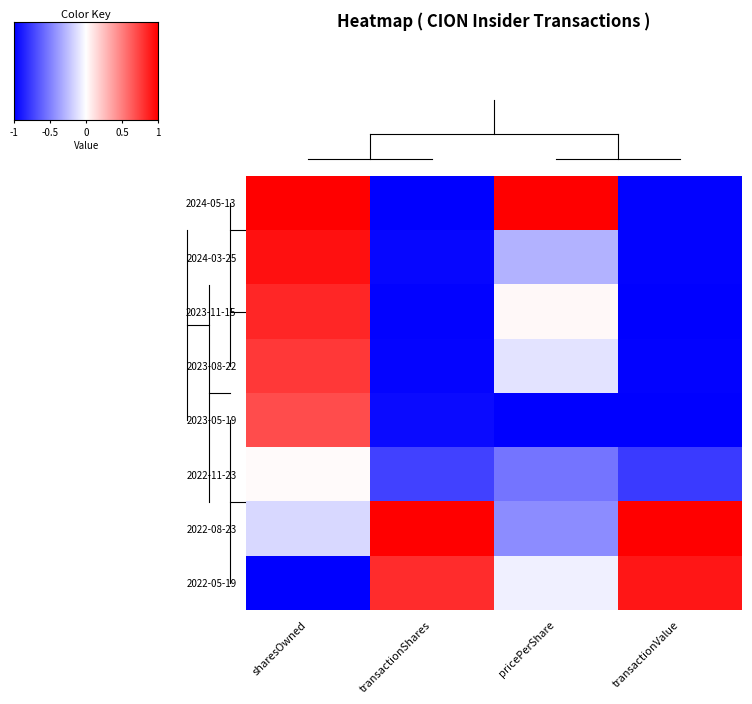

Reading left to right, what are all the values shown in this chart?

2024-05-13: sharesOwned=1.0	transactionShares=-1.0	pricePerShare=1.0	transactionValue=-1.0
2024-03-25: sharesOwned=0.9	transactionShares=-1.0	pricePerShare=-0.3	transactionValue=-1.0
2023-11-15: sharesOwned=0.9	transactionShares=-1.0	pricePerShare=0.0	transactionValue=-1.0
2023-08-22: sharesOwned=0.8	transactionShares=-1.0	pricePerShare=-0.1	transactionValue=-1.0
2023-05-19: sharesOwned=0.7	transactionShares=-1.0	pricePerShare=-1.0	transactionValue=-1.0
2022-11-23: sharesOwned=0.0	transactionShares=-0.7	pricePerShare=-0.5	transactionValue=-0.8
2022-08-23: sharesOwned=-0.1	transactionShares=1.0	pricePerShare=-0.4	transactionValue=1.0
2022-05-19: sharesOwned=-1.0	transactionShares=0.8	pricePerShare=-0.1	transactionValue=0.9